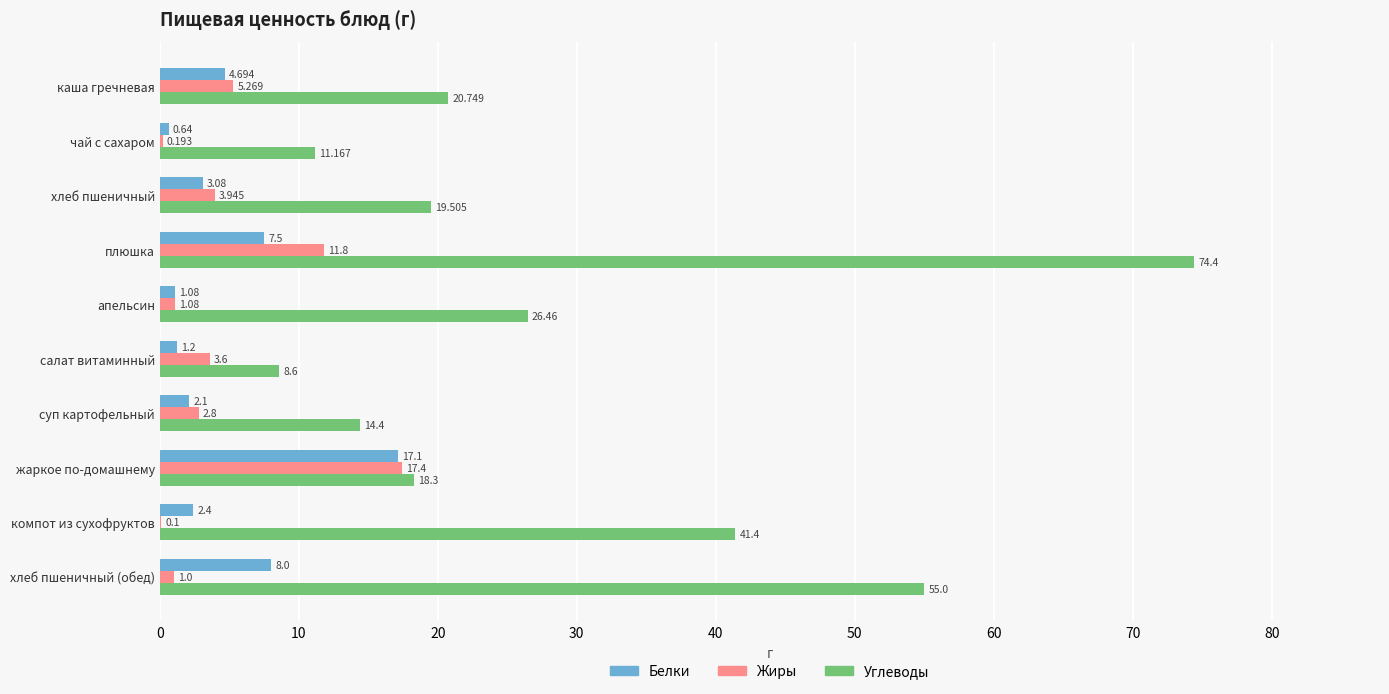

Which series has the largest total across all categories?

Углеводы